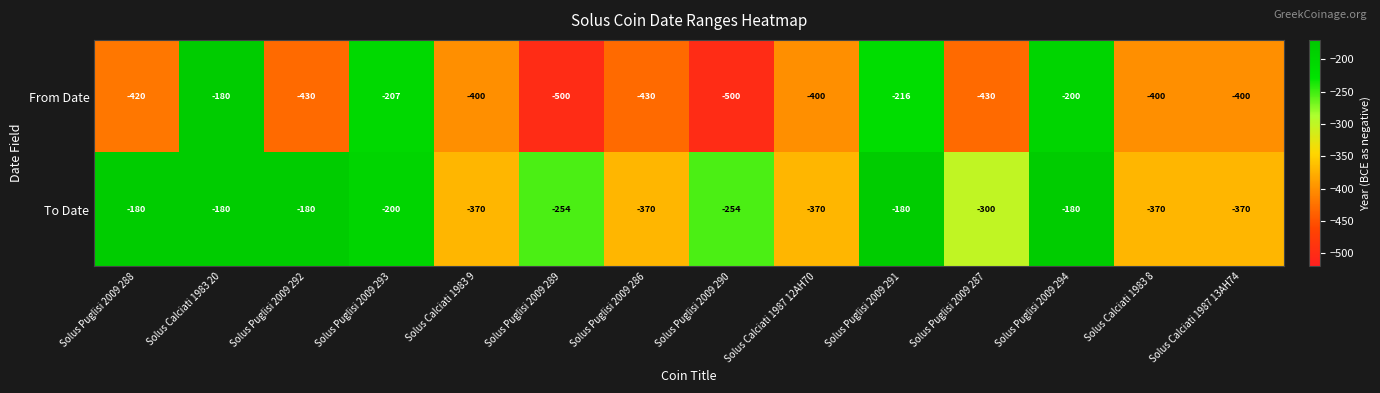

Is it true that From Date equals -254 at Solus Calciati 1983 9?

False